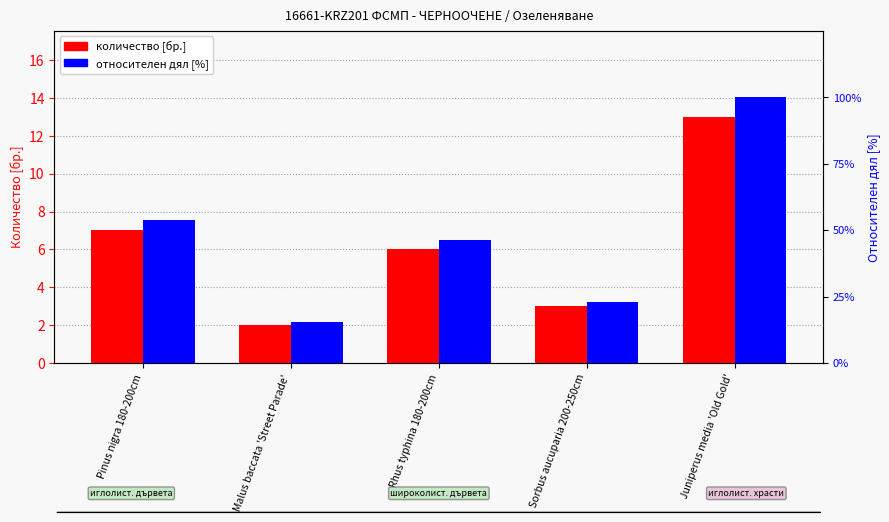

Reading left to right, extract all data points from this chart.

количество [бр.]: 7.0	2.0	6.0	3.0	13.0
относителен дял [%]: 53.8	15.4	46.2	23.1	100.0